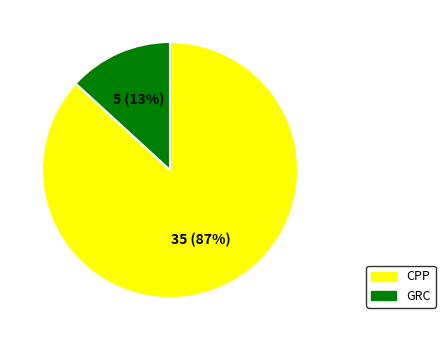

Combined, do GRC and CPP account for over 50%?

Yes